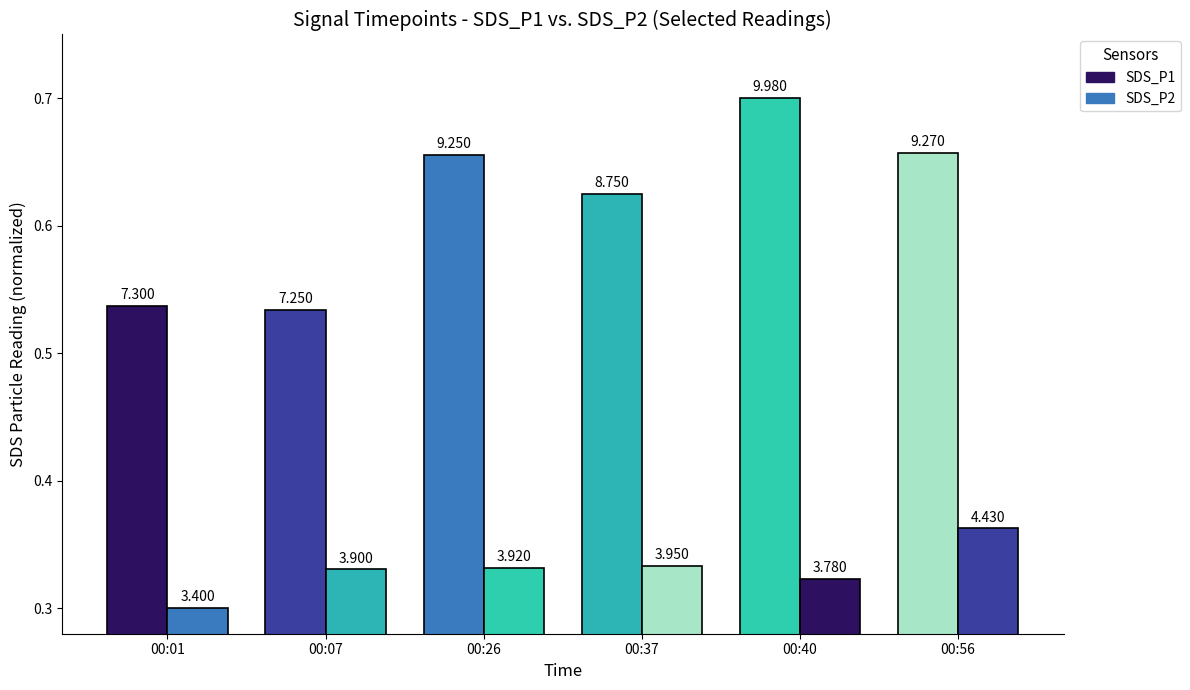

Between 00:56 and 00:37, which is larger?

00:56